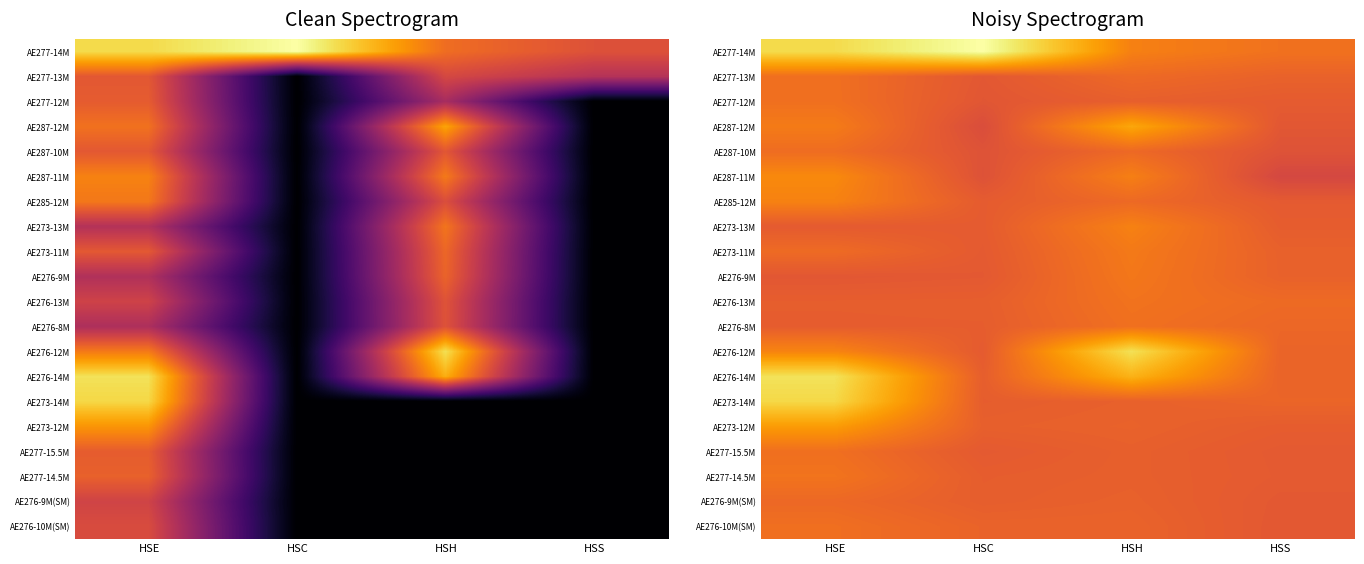

Is the value of AE285-12M at HSE greater than the value of AE287-12M at HSH?

No